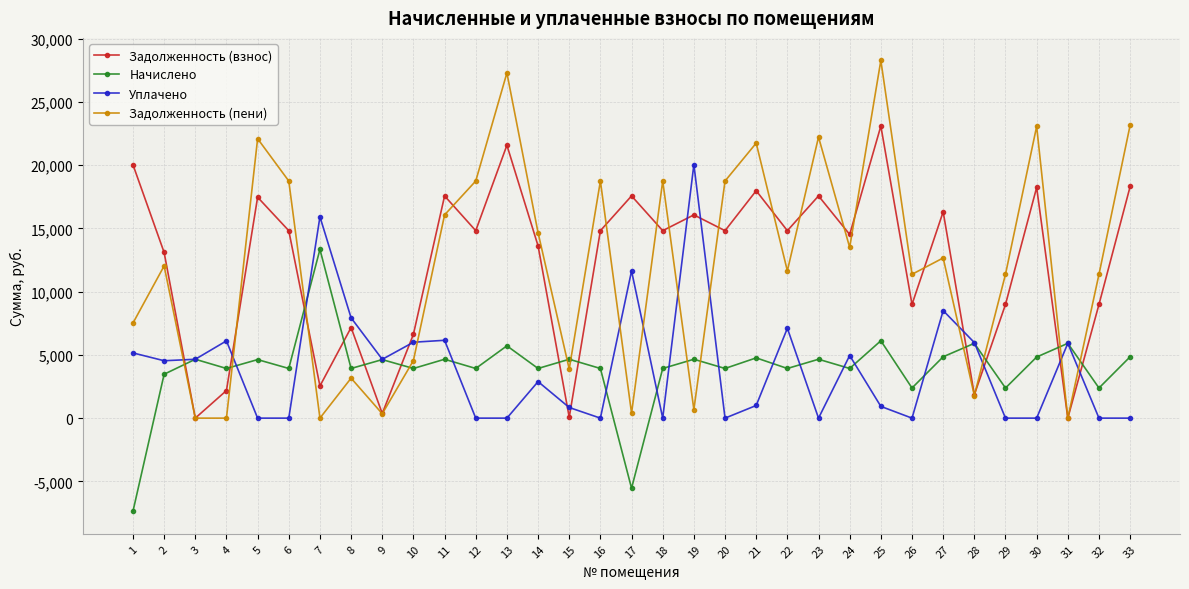

List the series in order of their peak value, lowest first.

Начислено, Уплачено, Задолженность (взнос), Задолженность (пени)